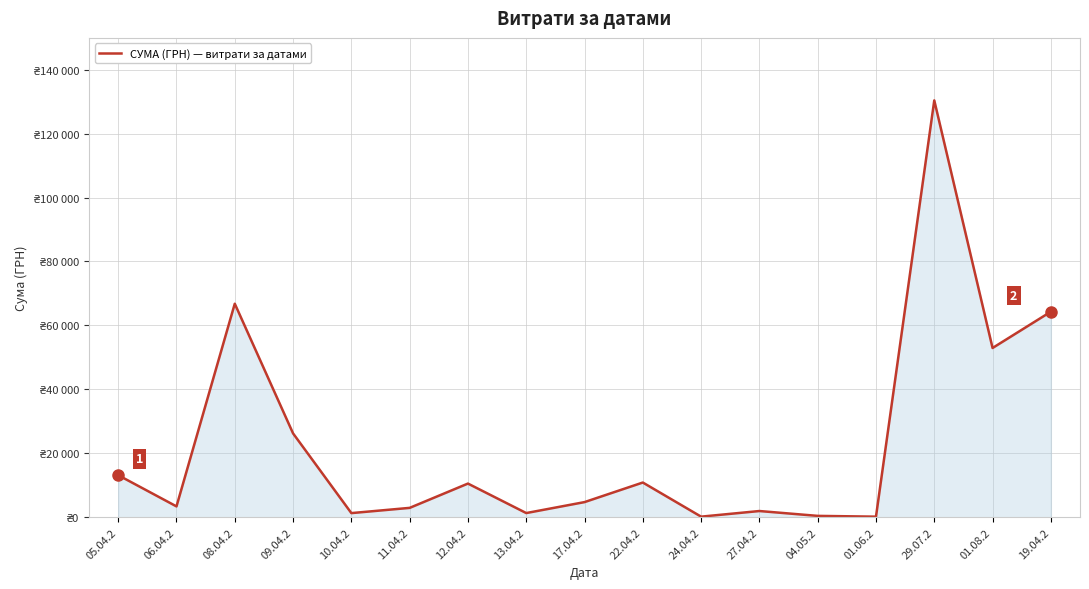

Reading left to right, transcribe all the data shown in this chart.

05.04.2=13154.2	06.04.2=3387.1	08.04.2=66785.7	09.04.2=26223.8	10.04.2=1287.8	11.04.2=2924.6	12.04.2=10526.0	13.04.2=1303.1	17.04.2=4730.0	22.04.2=10854.2	24.04.2=179.0	27.04.2=1938.4	04.05.2=420.0	01.06.2=176.0	29.07.2=130379.7	01.08.2=52936.8	19.04.2=64293.0